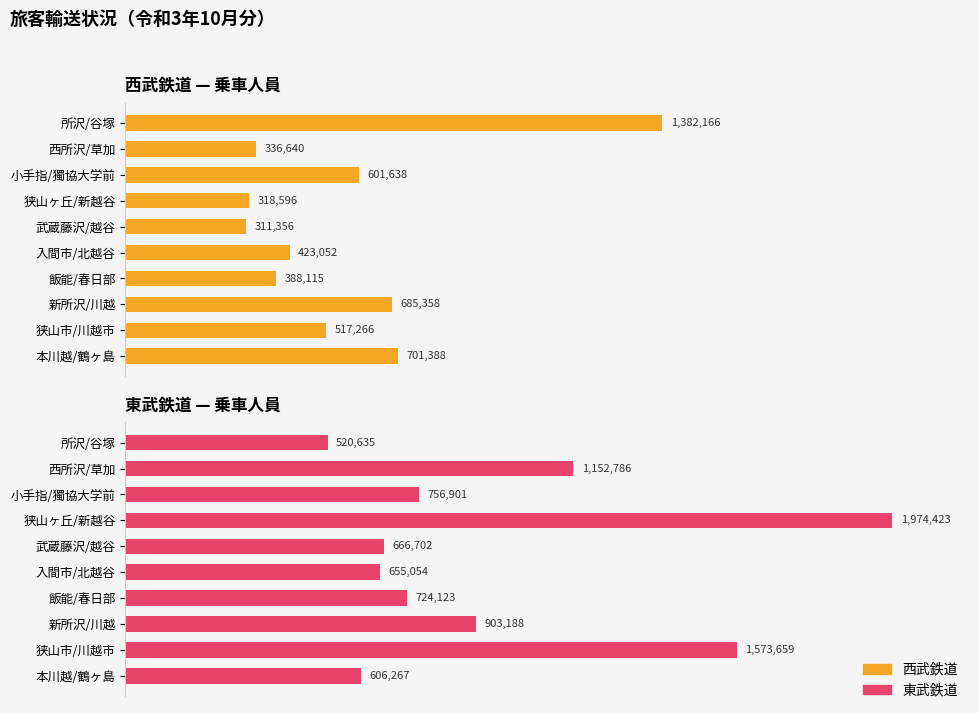

What is the approximate value of 西武鉄道 at 武蔵藤沢/越谷, to the nearest 50?

311350